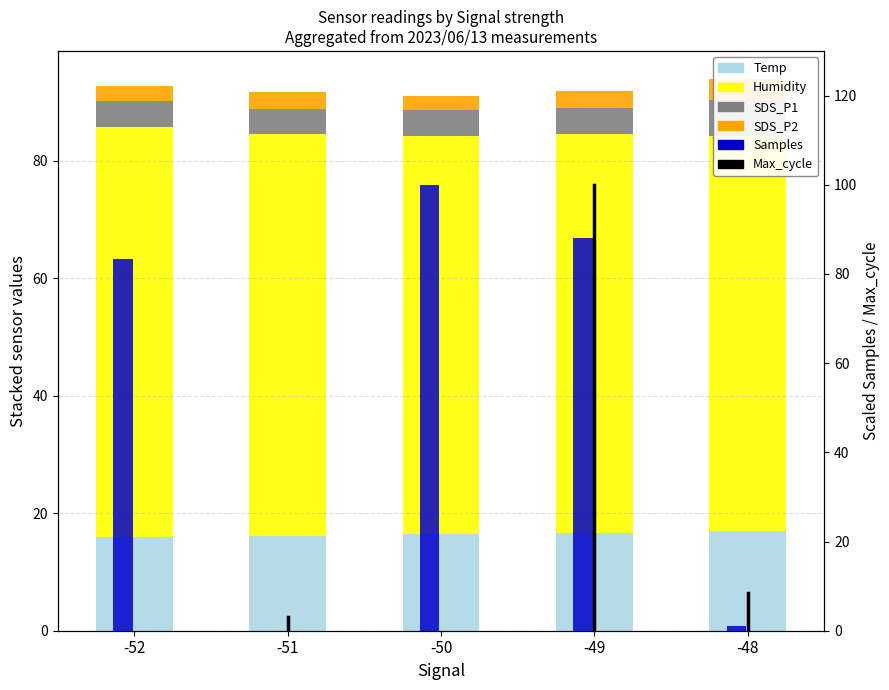

The Samples series shows 56.7 at -52. True or false?

False